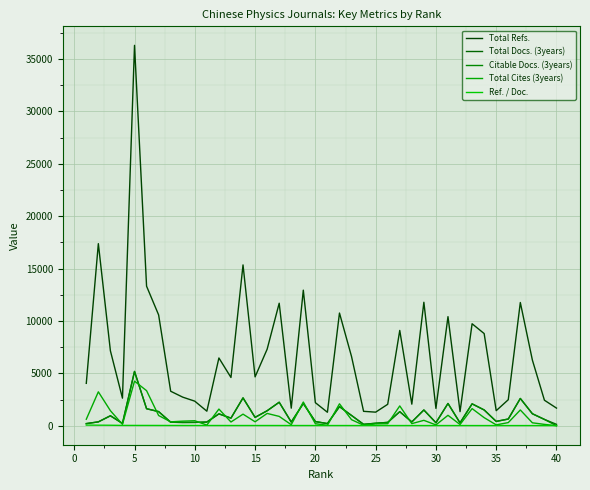

Where does the Citable Docs. (3years) series first go above 724?

5